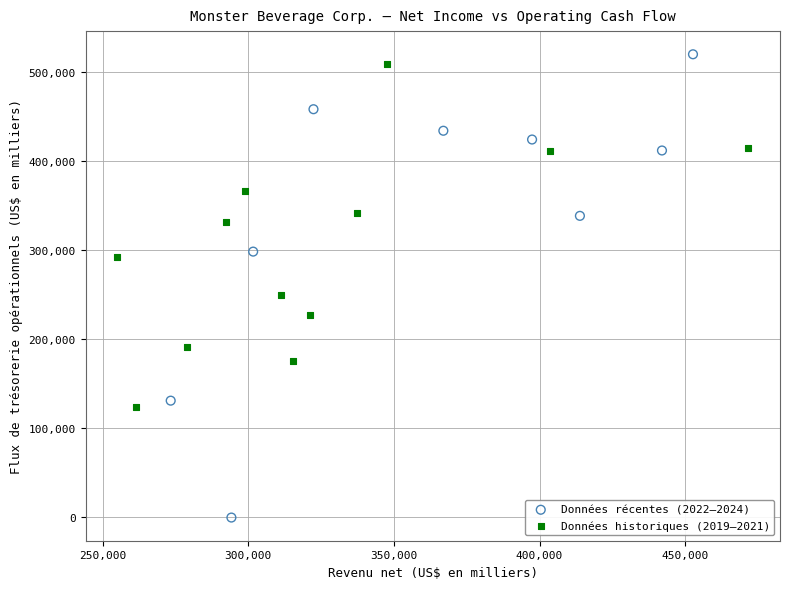

Which series contains the lowest Y value?

Données récentes (2022–2024)